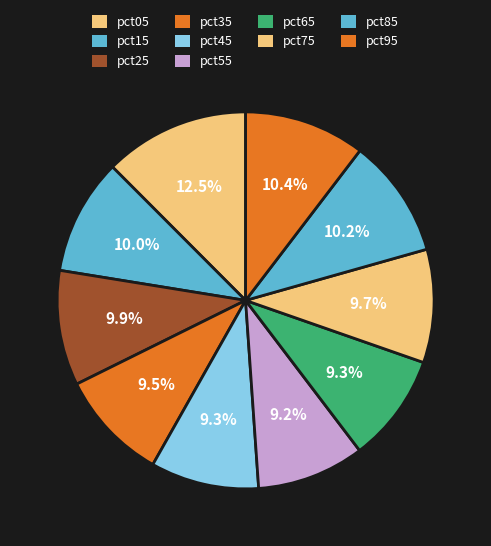

What percentage do pct75 and pct45 together represent?

19.0%